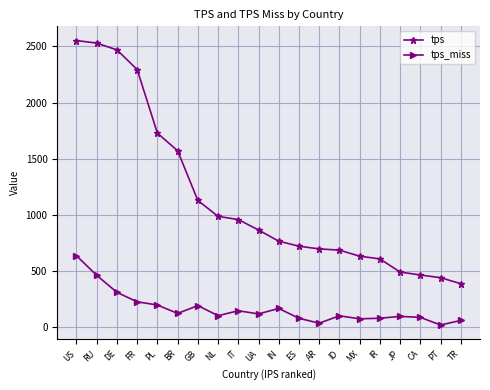

What is the difference between the tps values at DE and IT?

1511.4